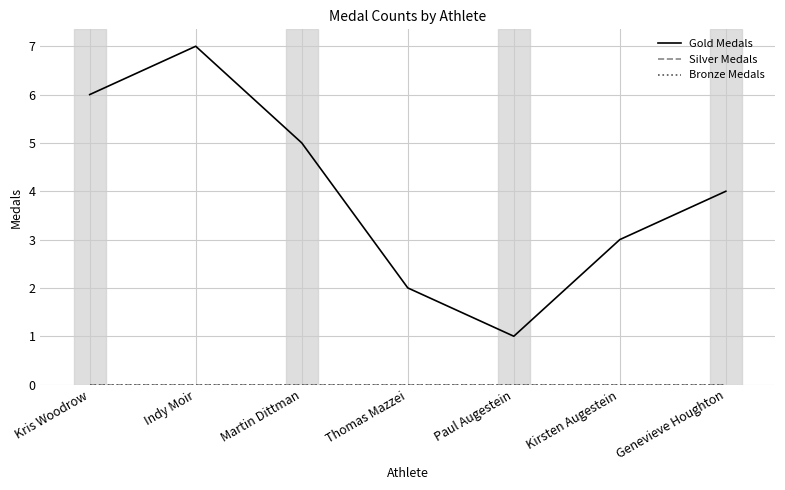

Does the chart have visible grid lines?

Yes